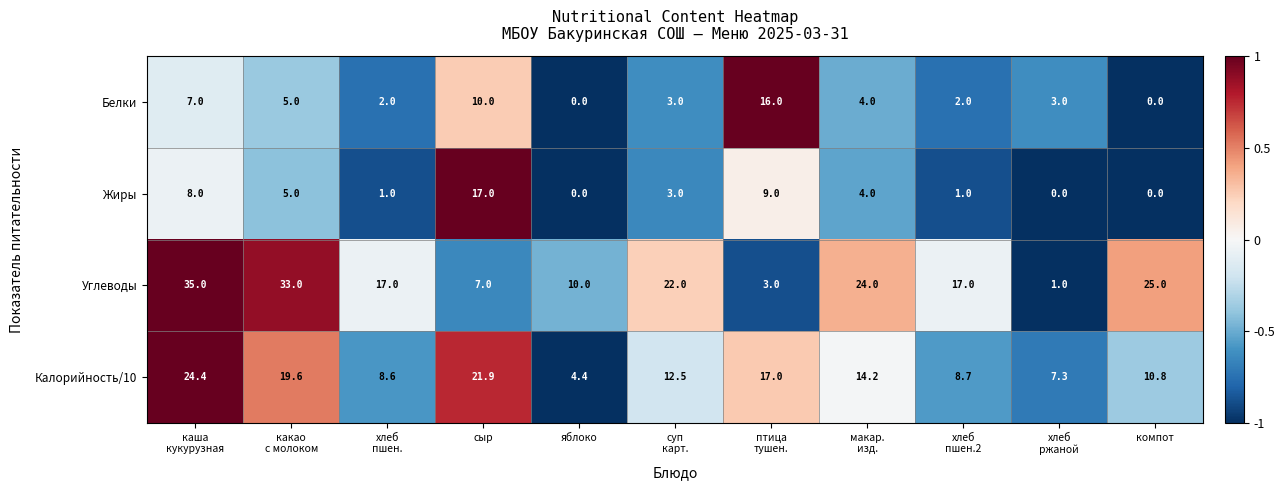

Count the number of categories in the chart.

11